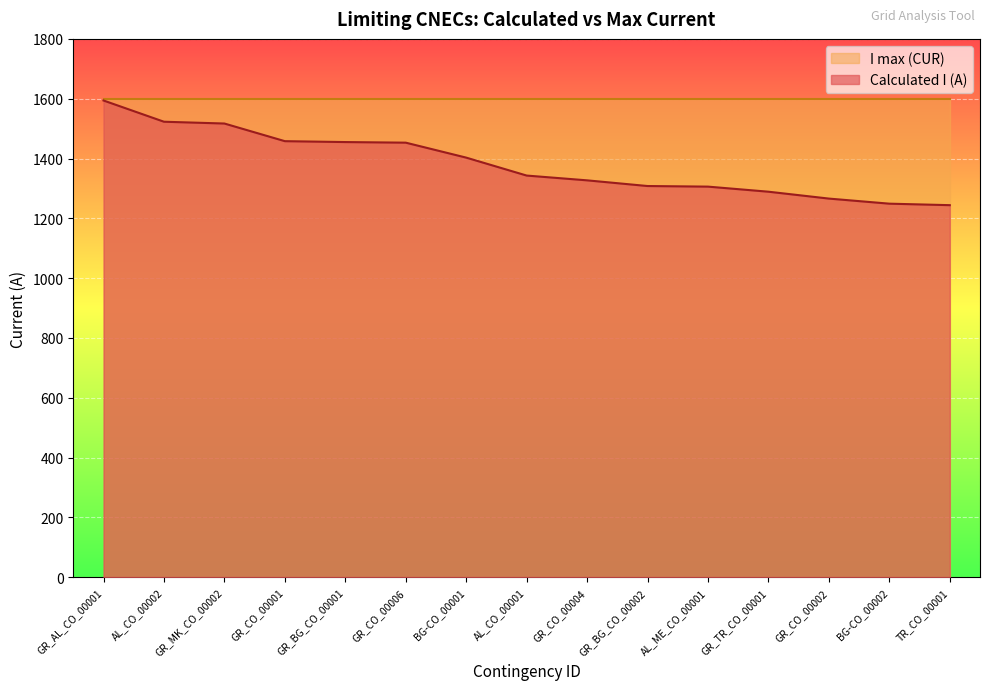

How many data points are above 1343?

7